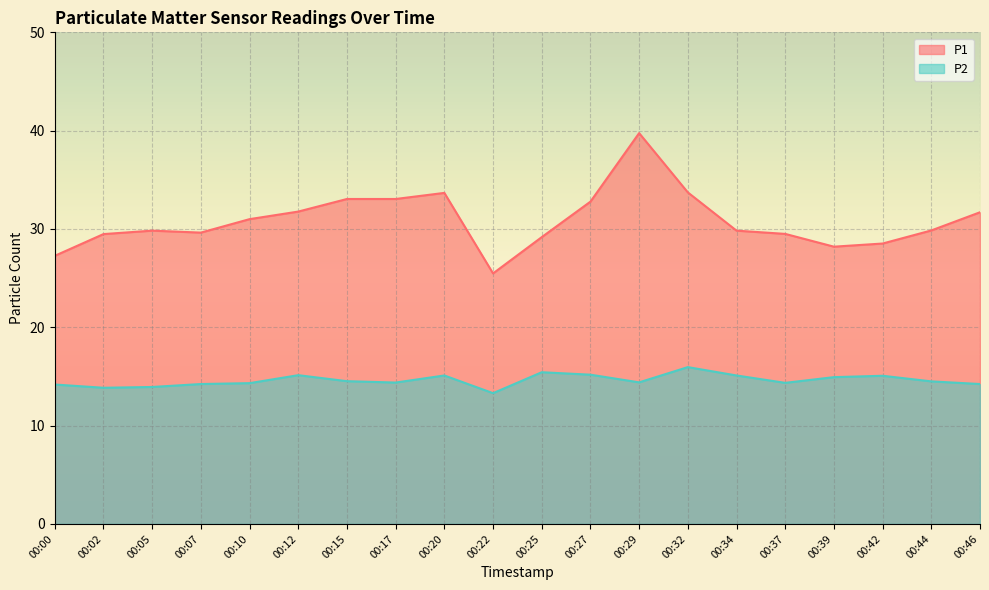

Which category has the highest value across all series?

00:29